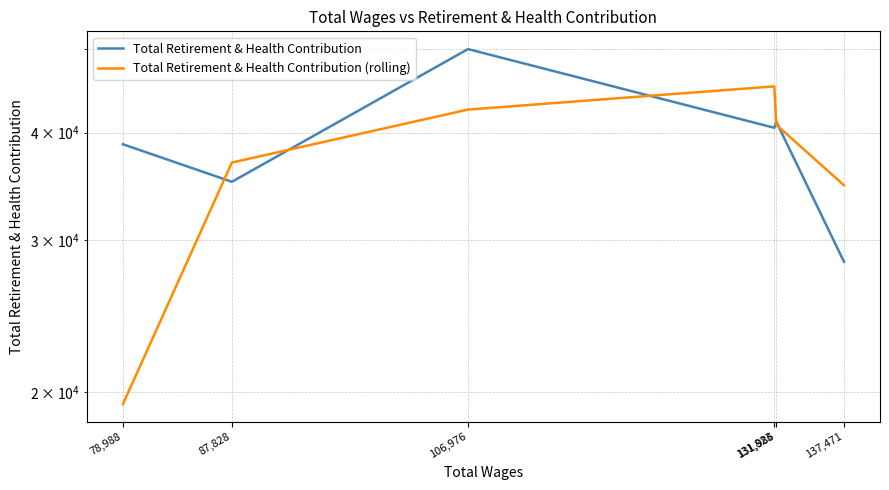

How many data points in Total Retirement & Health Contribution (rolling) are less than 40840?

3